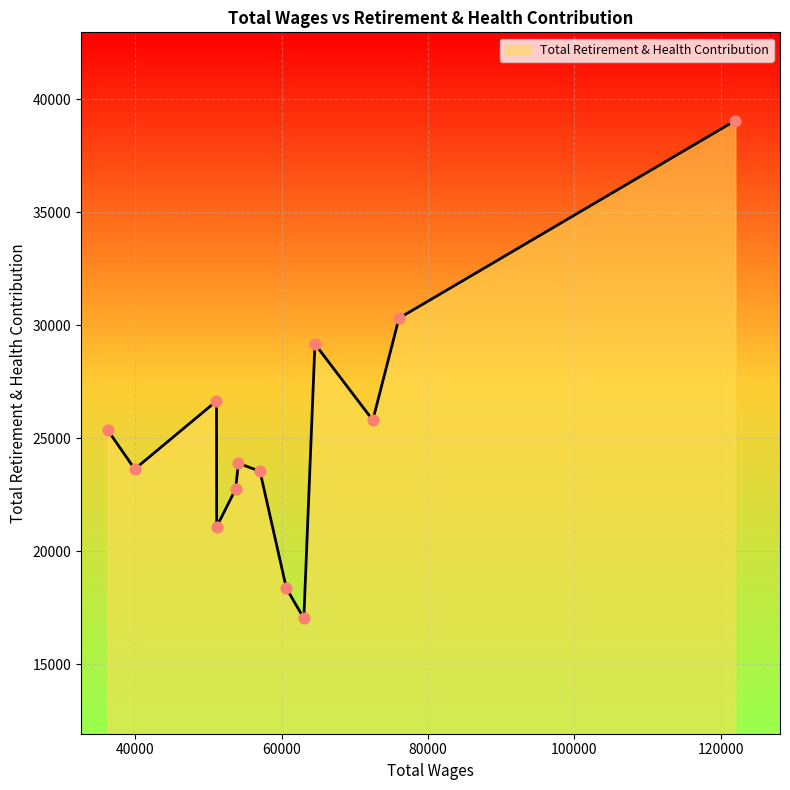

What is the smallest value displayed?

17025